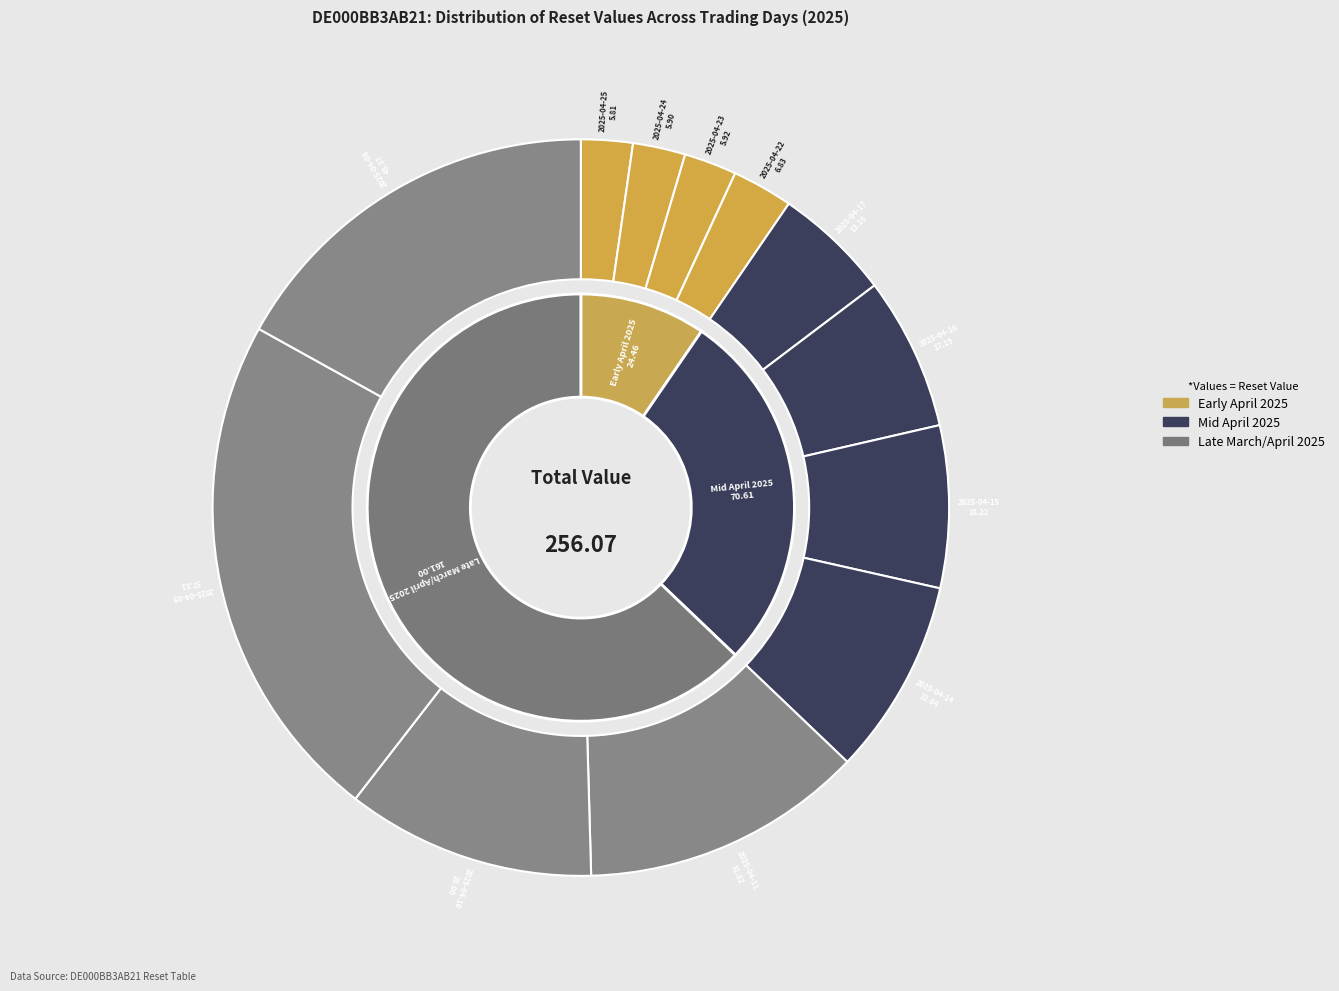

What is the change in value from 2025-04-17 to 2025-04-10?

+14.8